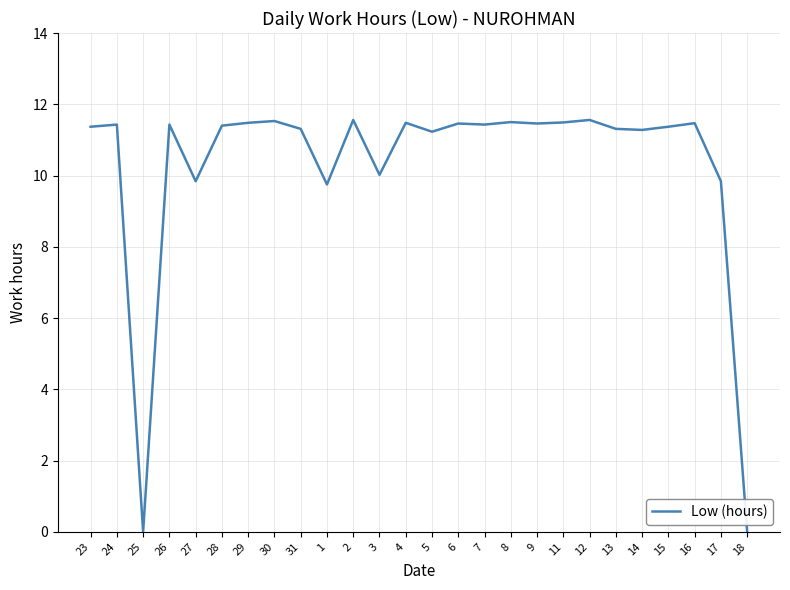

What is the change in value from 1 to 13?

+1.6